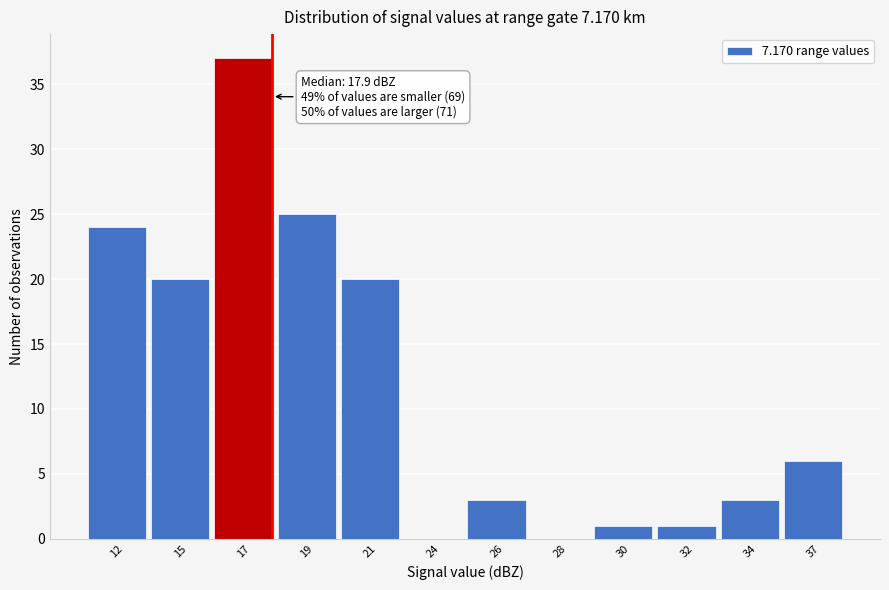

Reading left to right, what are all the values shown in this chart?

12=24	15=20	17=37	19=25	21=20	24=0	26=3	28=0	30=1	32=1	34=3	37=6